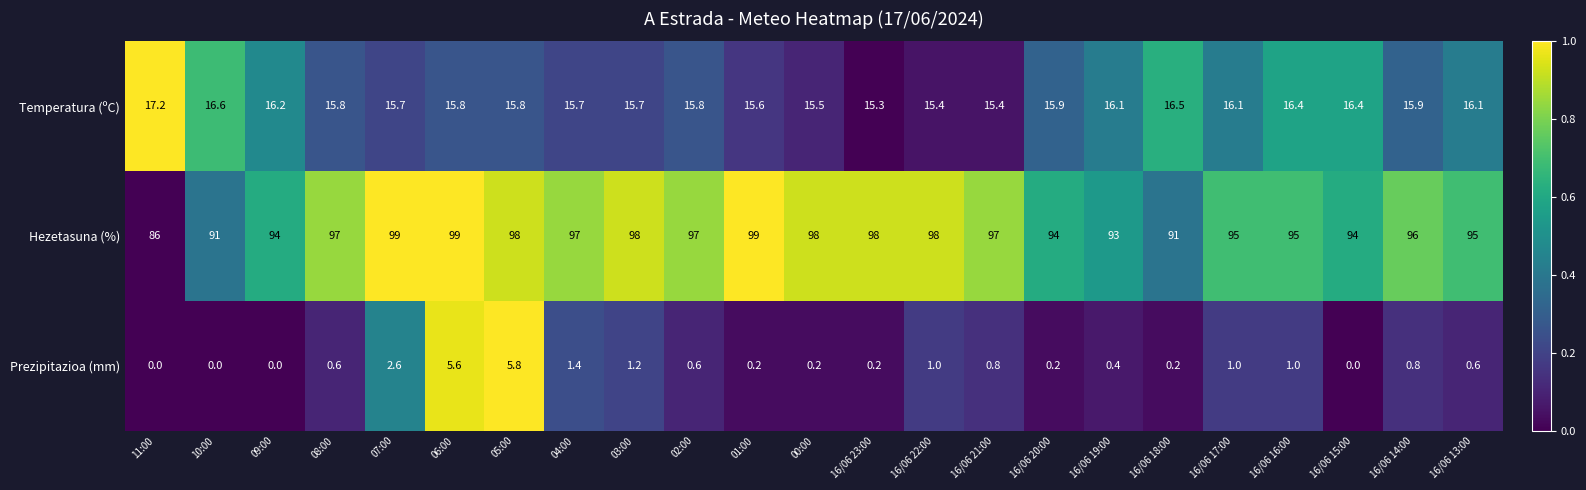

What is the sum of the Hezetasuna (%) values at 16/06 22:00 and 03:00?

196.0